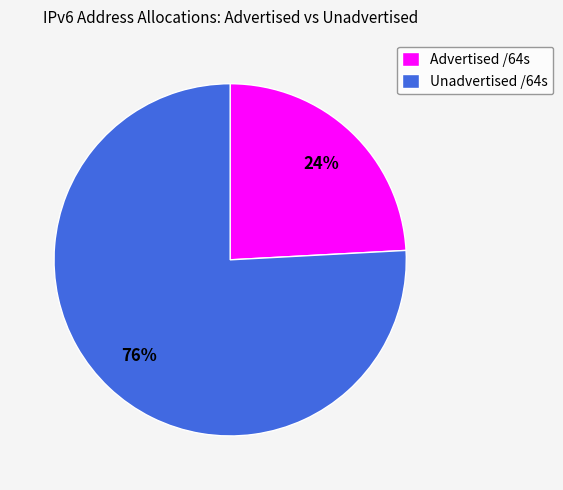

To the nearest percent, what is the difference between the largest and smallest slice percentages?

52%